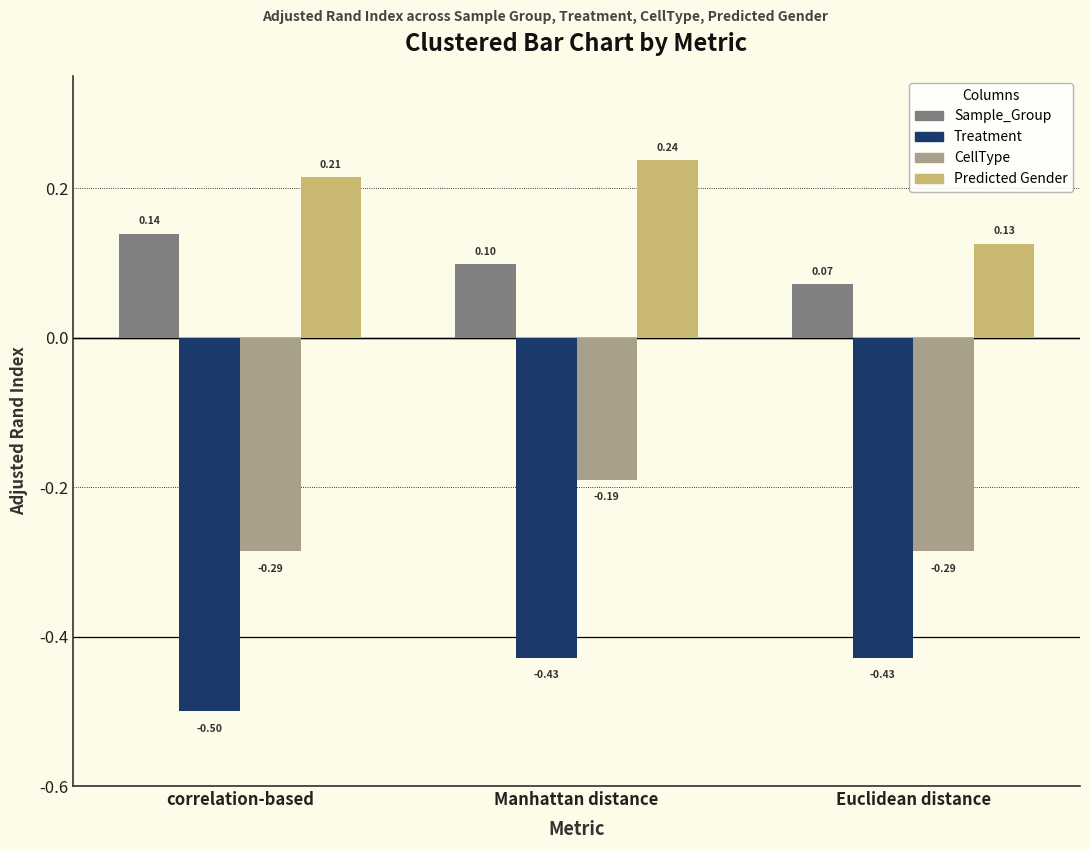

How many groups of bars are there?

3